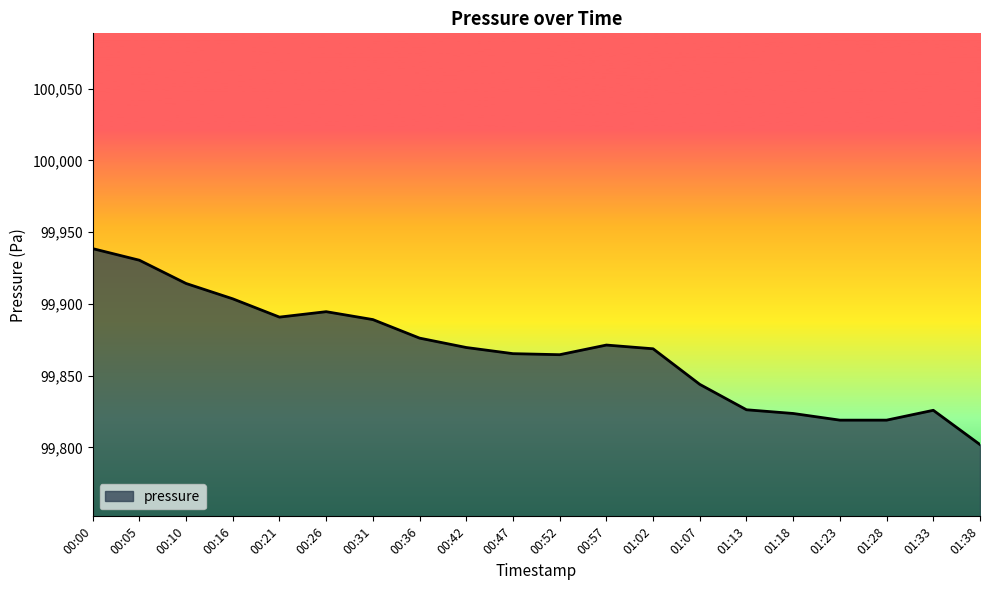

Which has a higher value, 00:52 or 00:36?

00:36